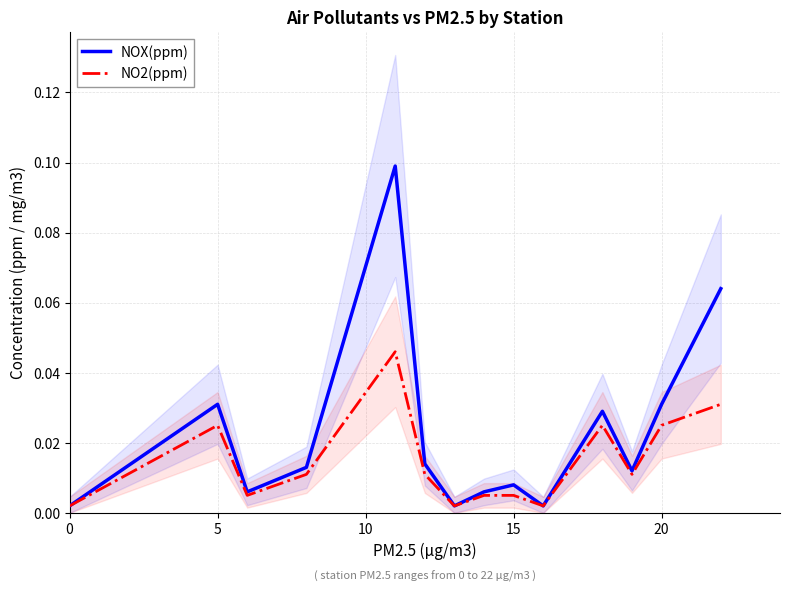

True or false: NO2(ppm) and NOX(ppm) cross at least once.

False